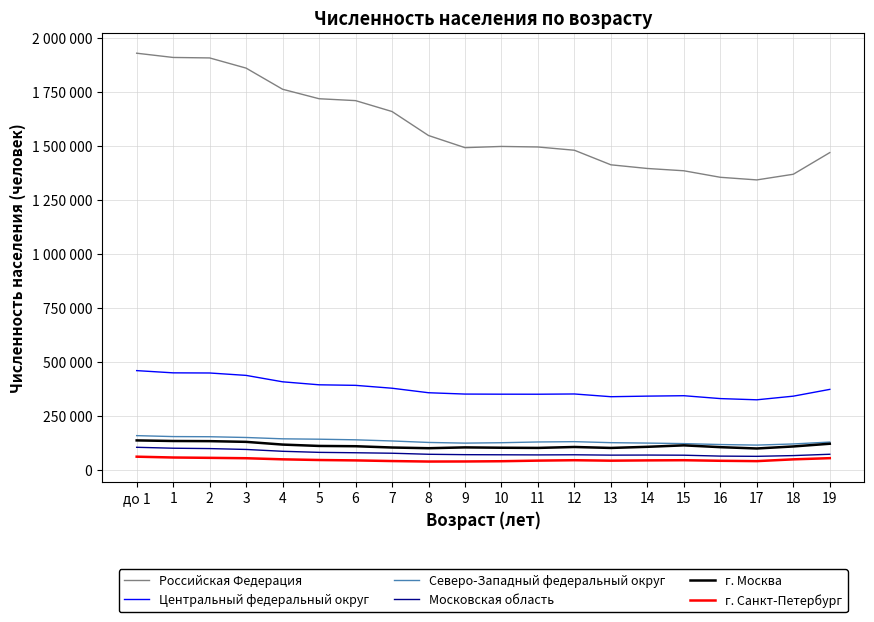

What value does the Российская Федерация series have at 14?

1394557